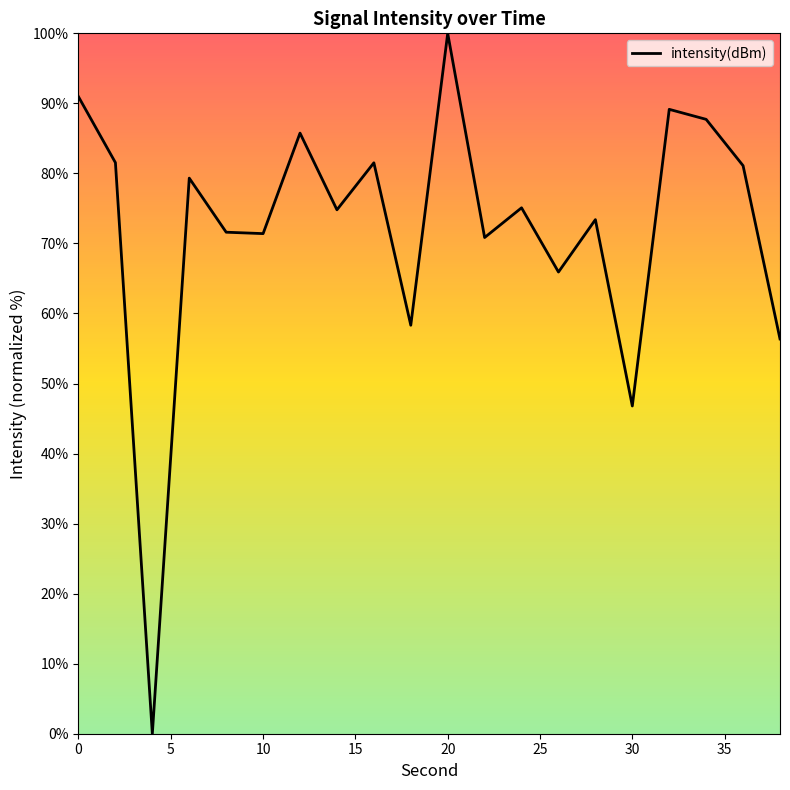

What is the maximum value shown in the chart?

100.0